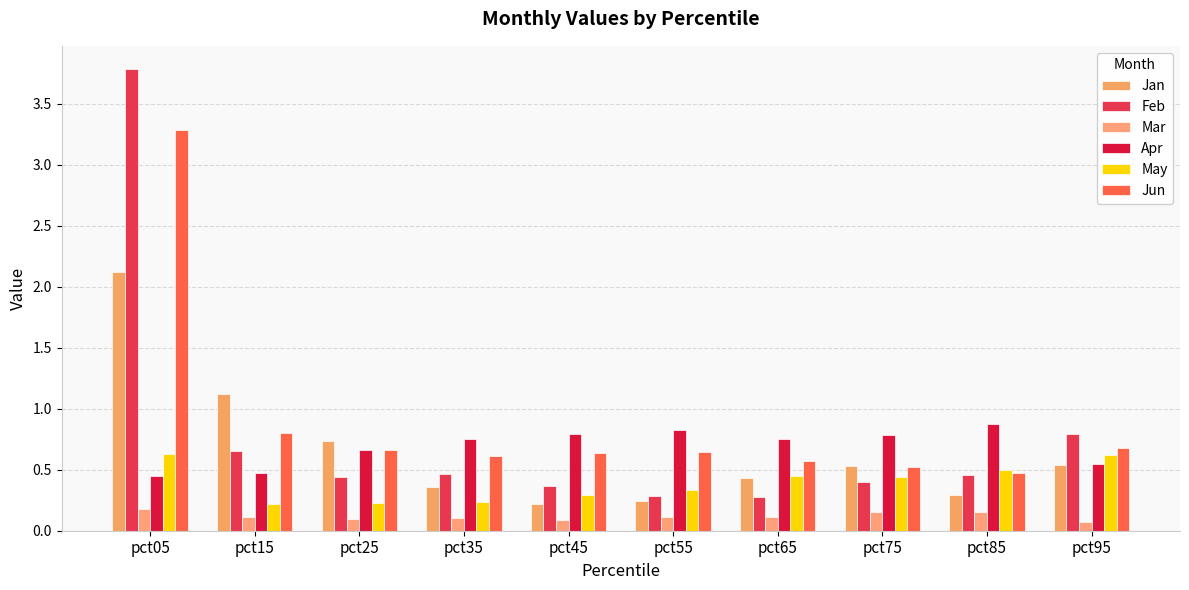

Which series has the largest total across all categories?

Jun